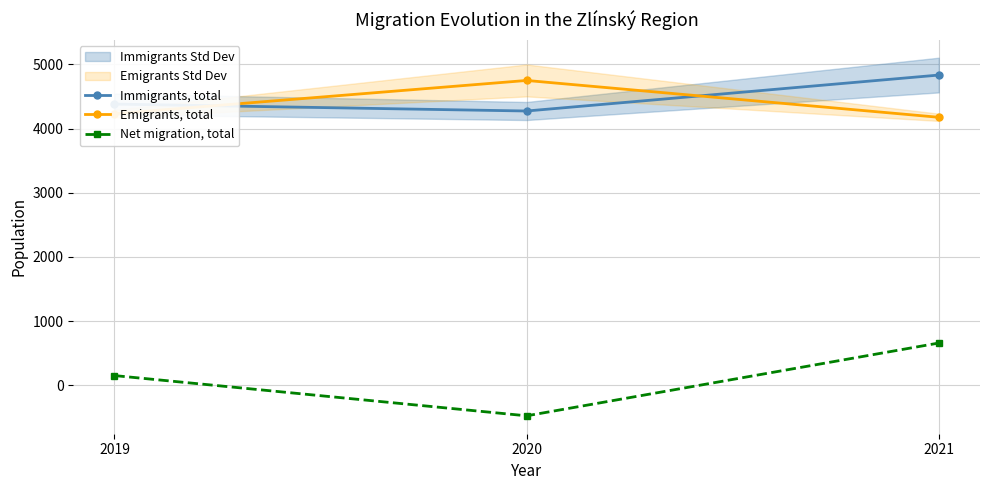

List the labels in order of Emigrants, total value, largest first.

2020, 2019, 2021